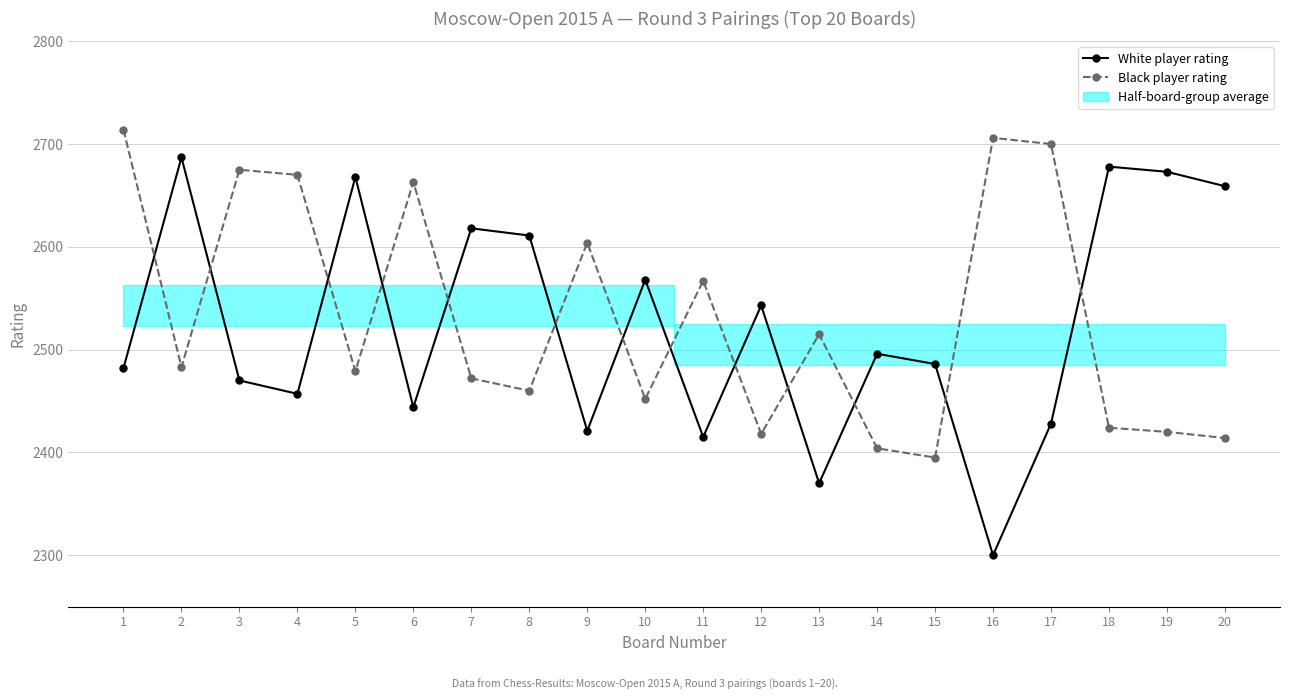

Does the chart have visible grid lines?

Yes